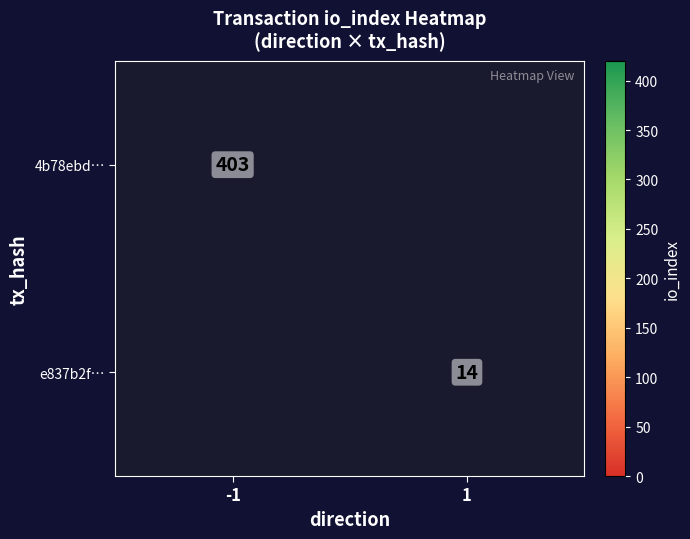

At how many categories does at least one series exceed 116?

1